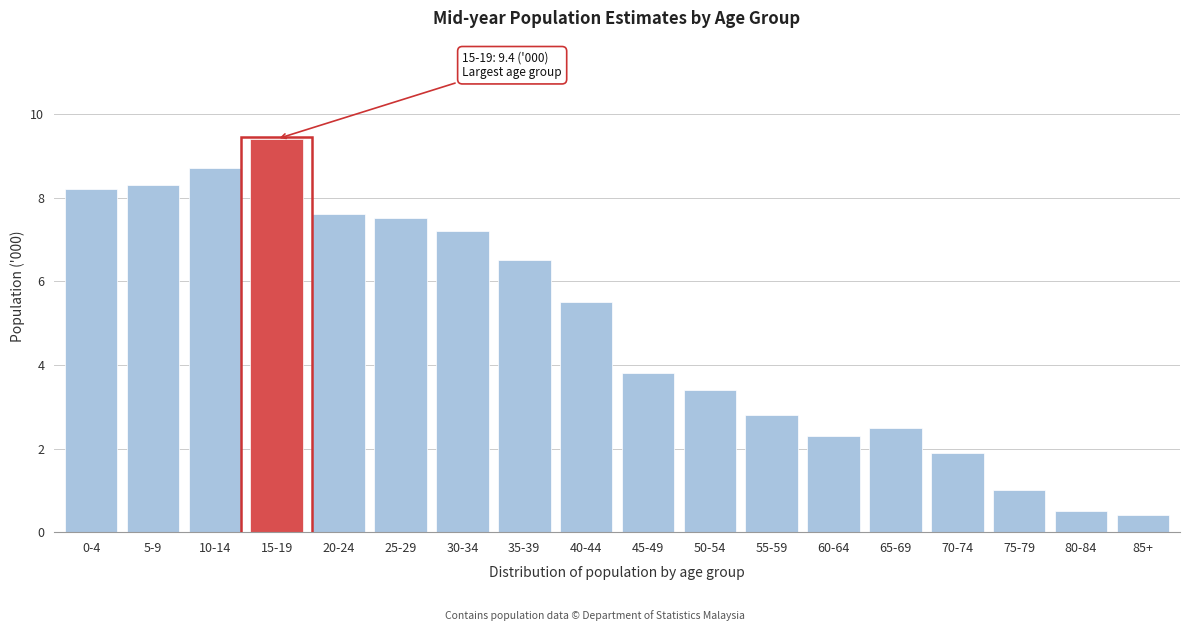

Reading left to right, list all the values displayed in this chart.

0-4=8.2	5-9=8.3	10-14=8.7	15-19=9.4	20-24=7.6	25-29=7.5	30-34=7.2	35-39=6.5	40-44=5.5	45-49=3.8	50-54=3.4	55-59=2.8	60-64=2.3	65-69=2.5	70-74=1.9	75-79=1.0	80-84=0.5	85+=0.4